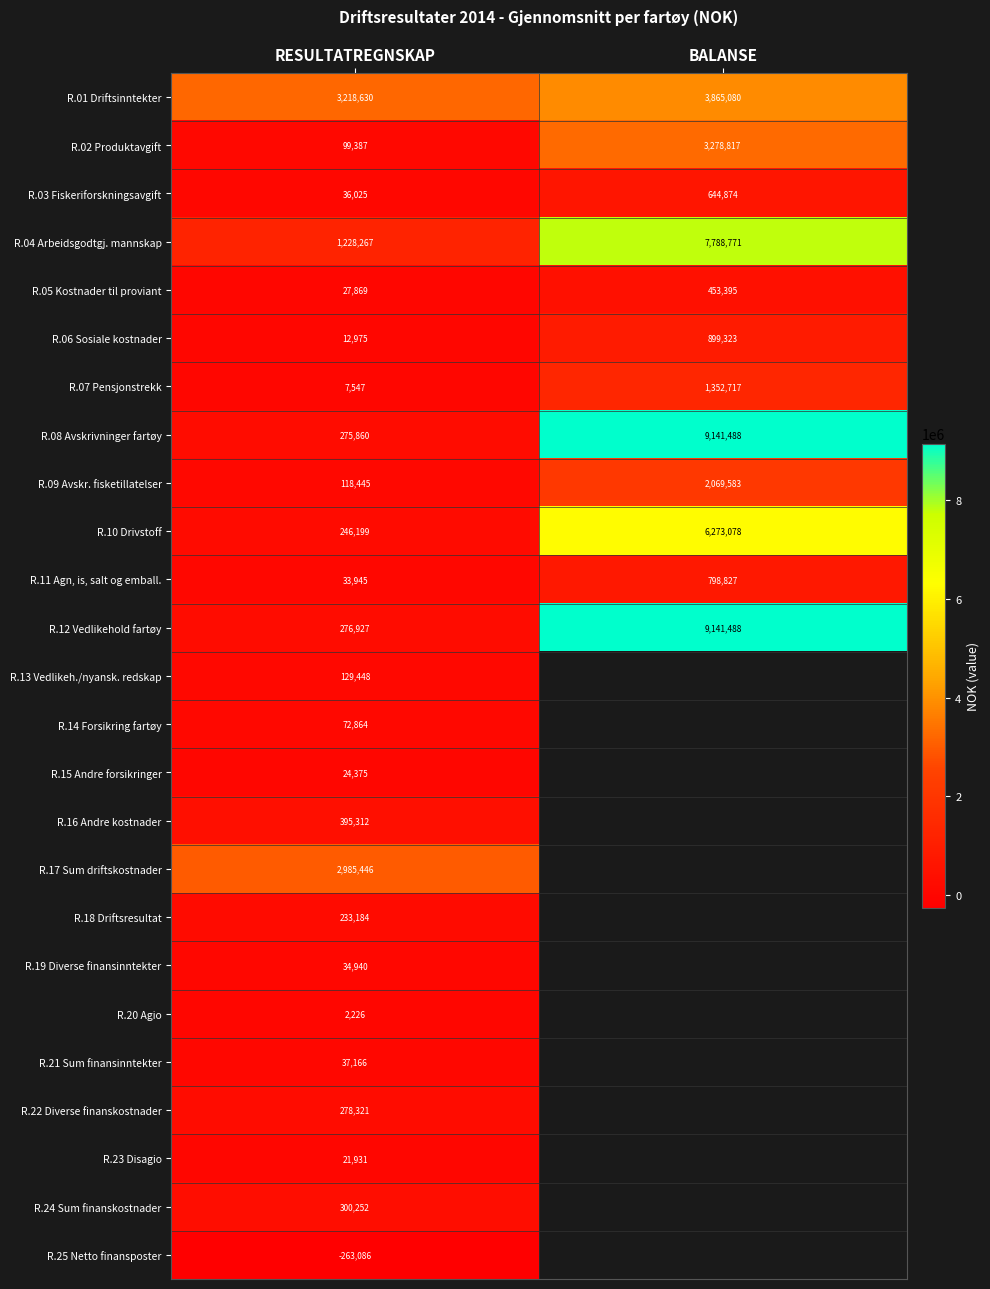

At which category is the sum across all series the highest?

RESULTATREGNSKAP